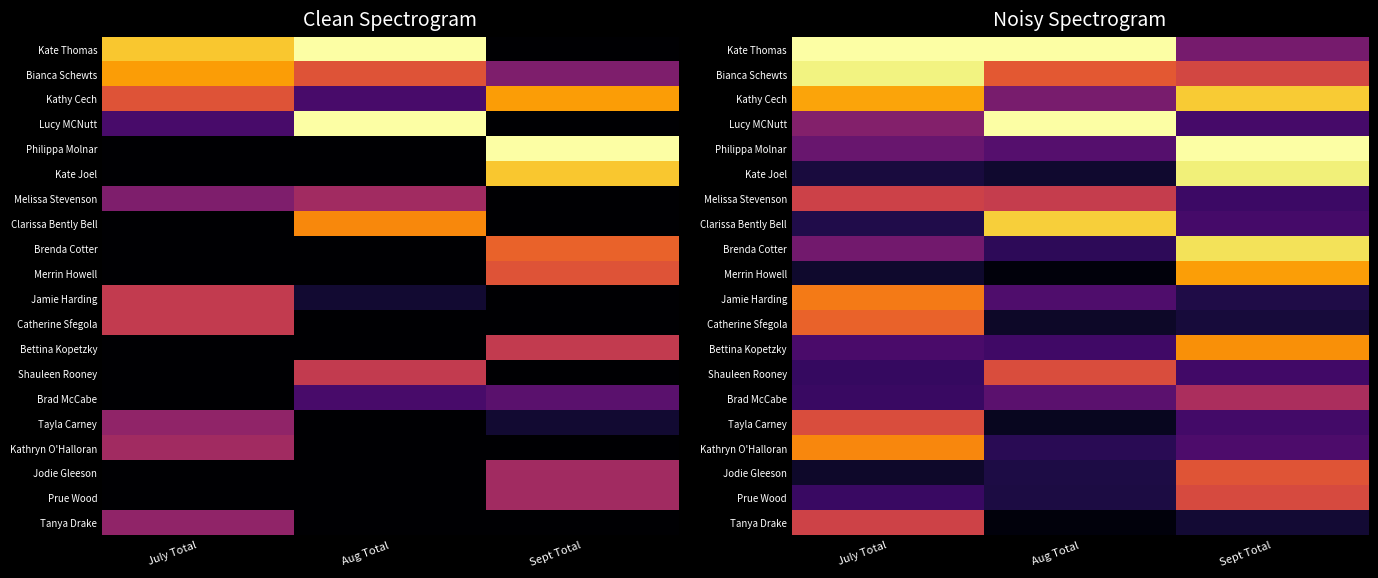

What is the total value across all series at July Total?

8.7